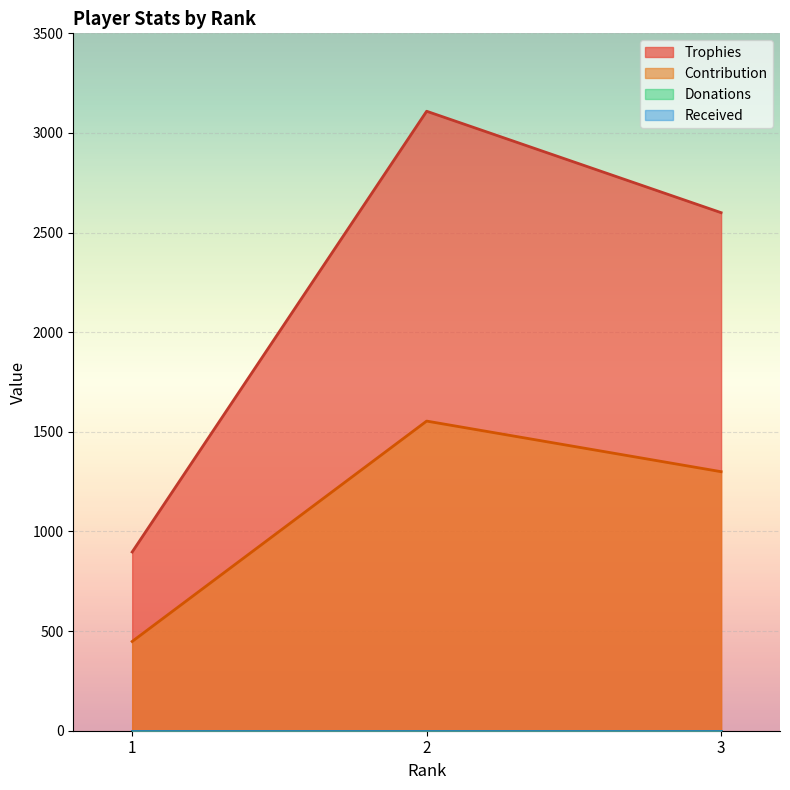

What is the difference between the highest and lowest values at 3?

1300